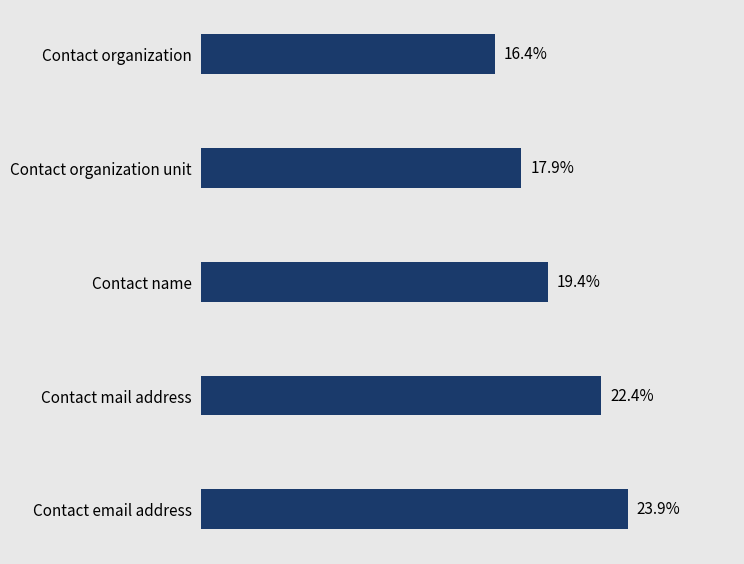

What is the label of the 2nd bar from the top?

Contact organization unit